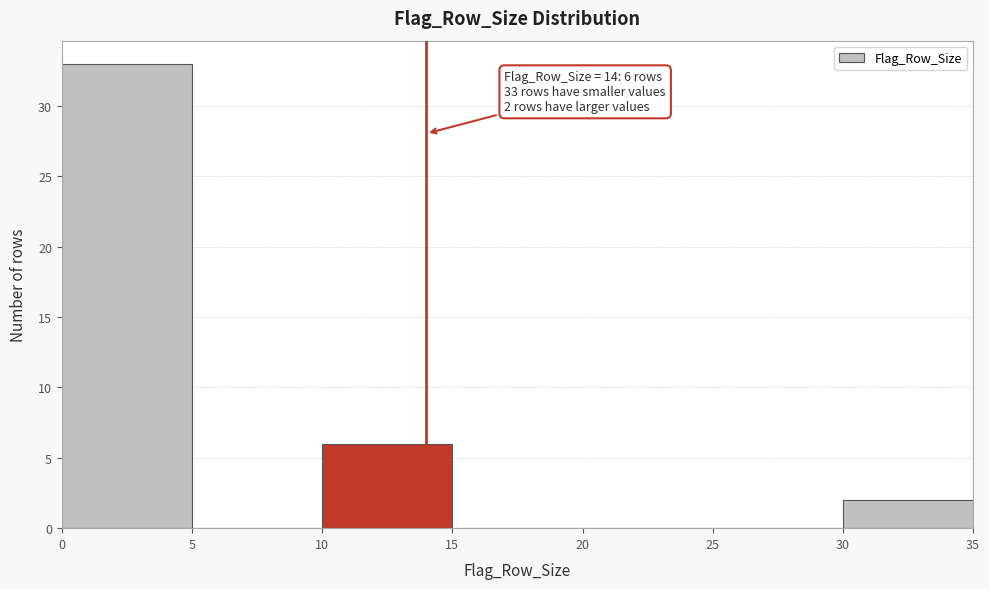

Which range on the x-axis has the tallest bar?

0 to 5